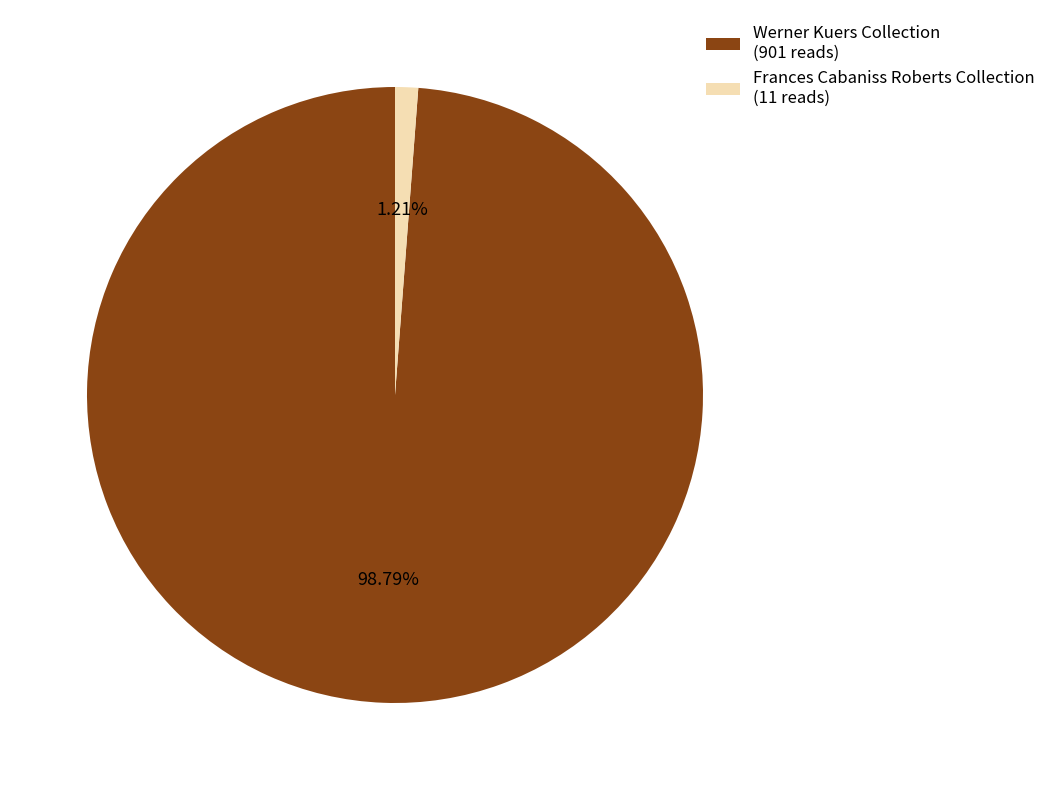

Count the number of slices in the pie.

2